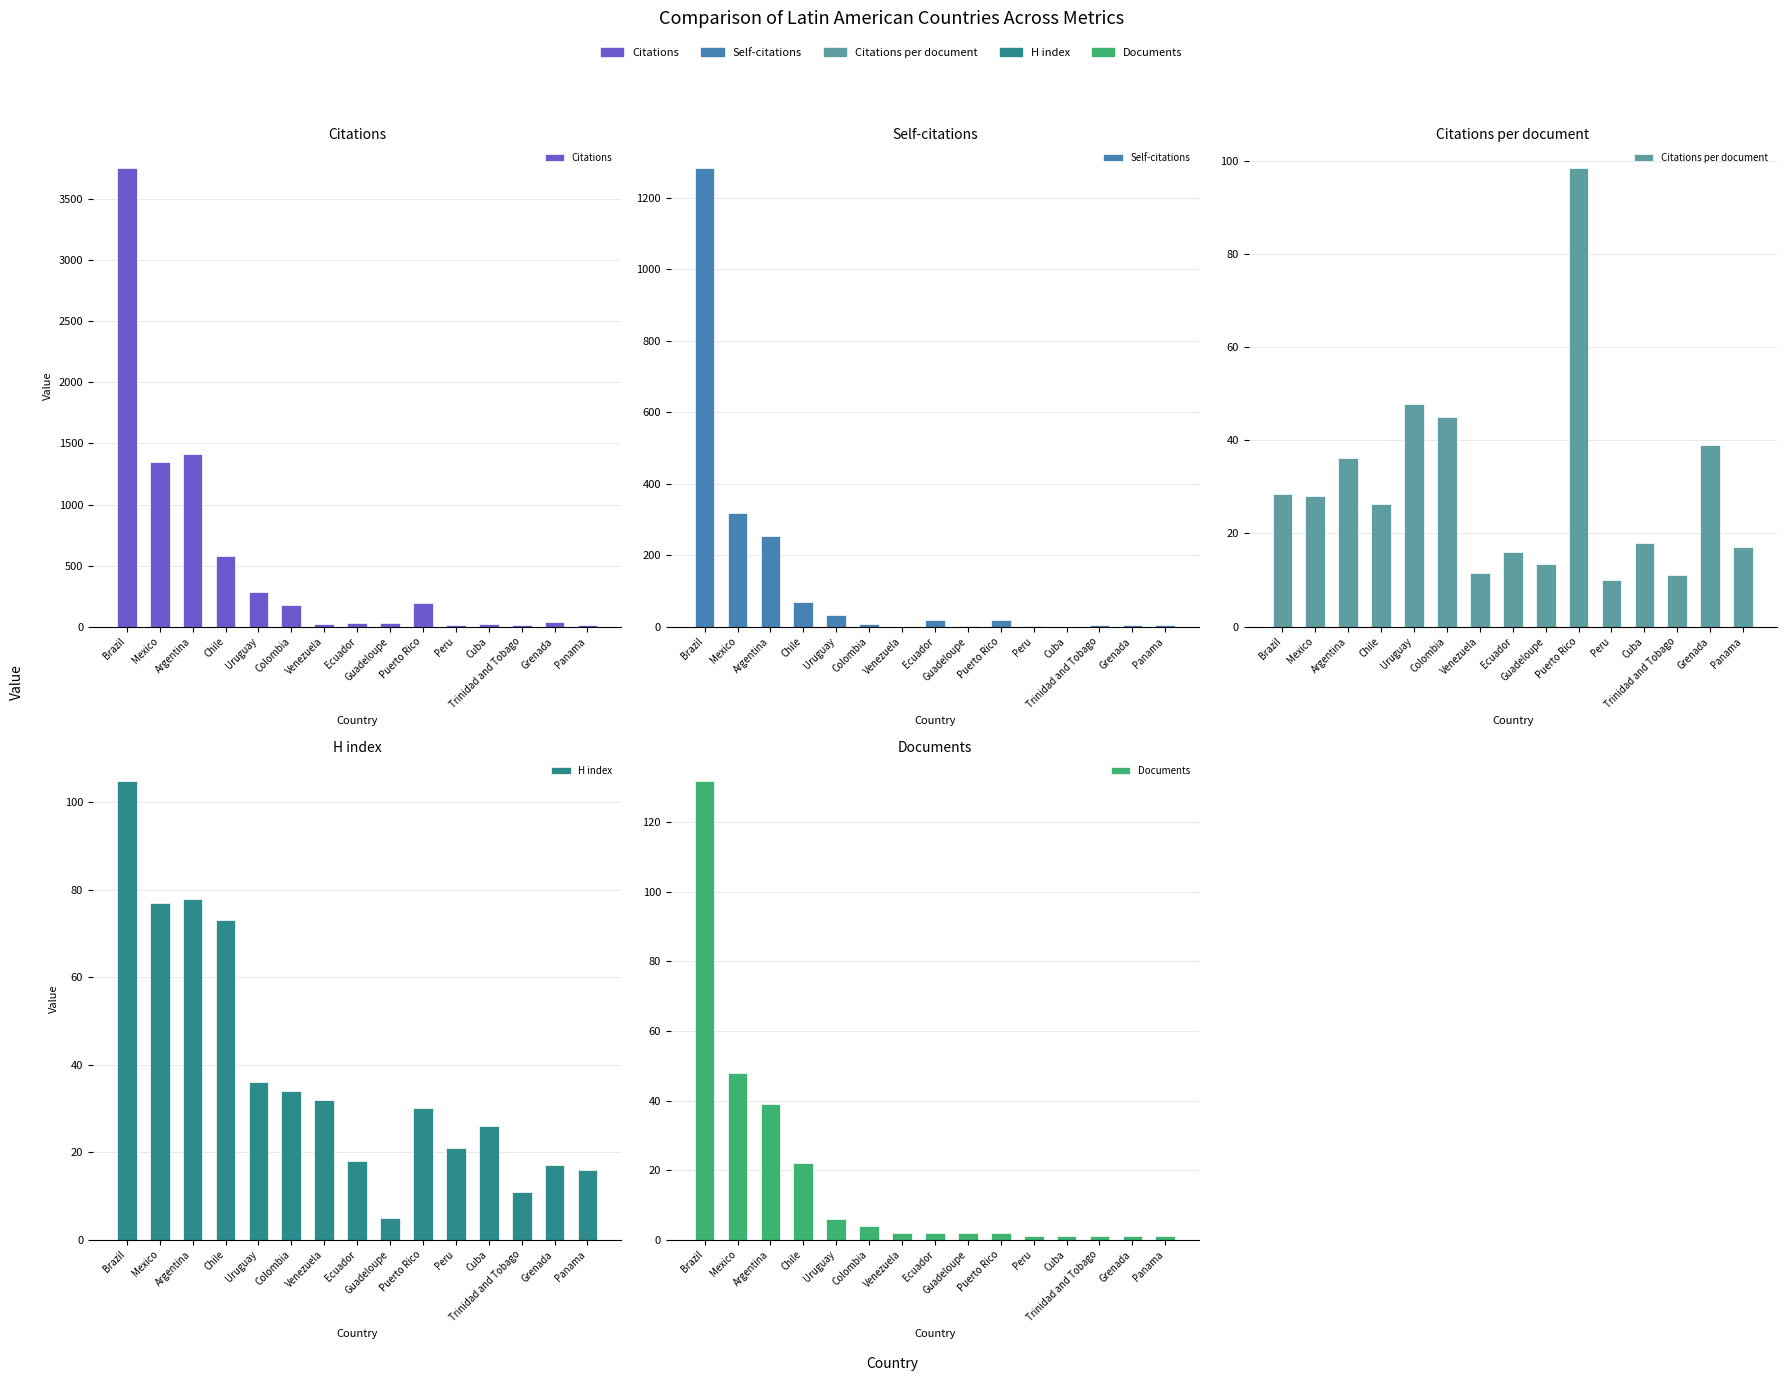

The value of Citations per document at Brazil is 16.7. True or false?

False